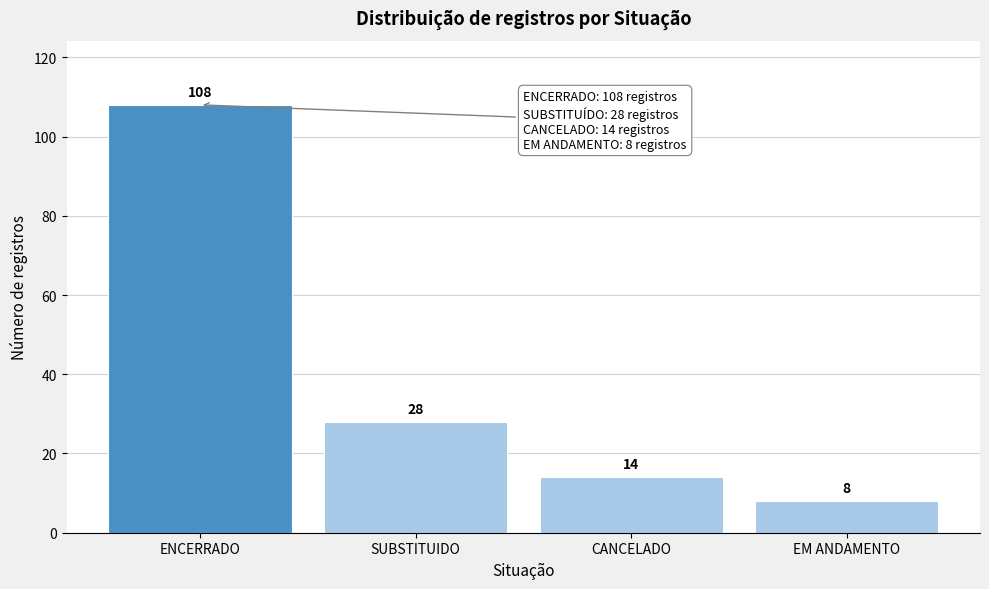

Reading left to right, what are all the values shown in this chart?

108	28	14	8